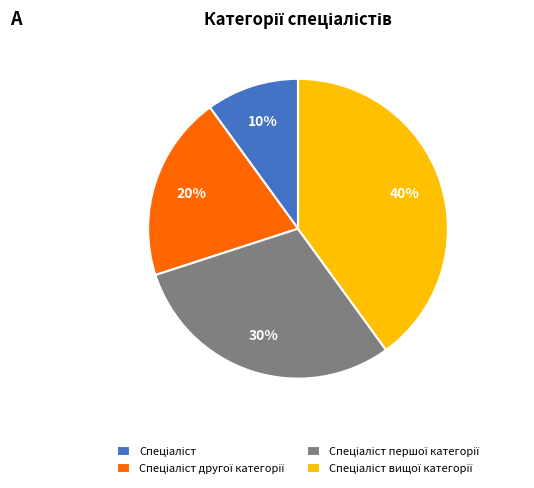

How many segments does this pie chart have?

4